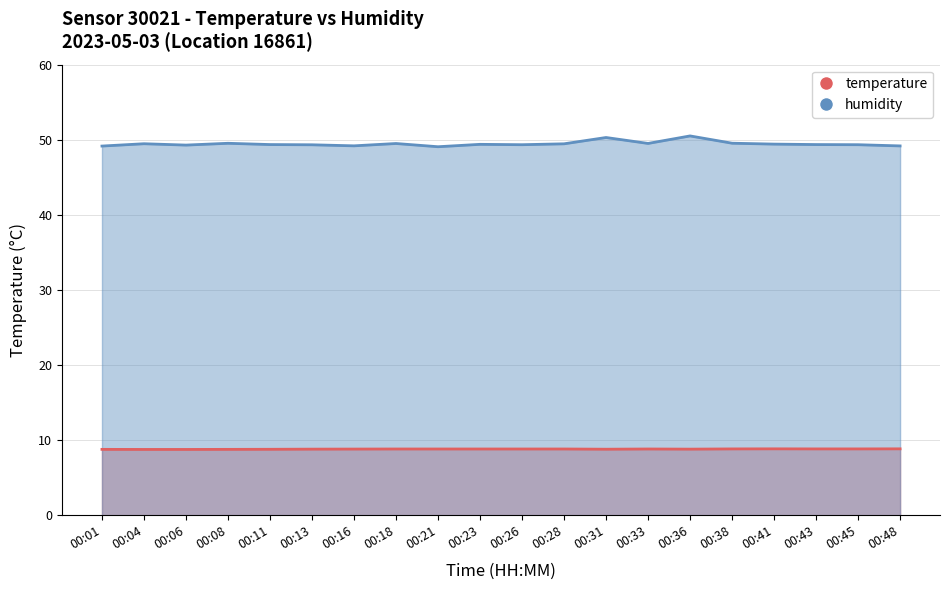

How many interior local valleys does the temperature series have?

2